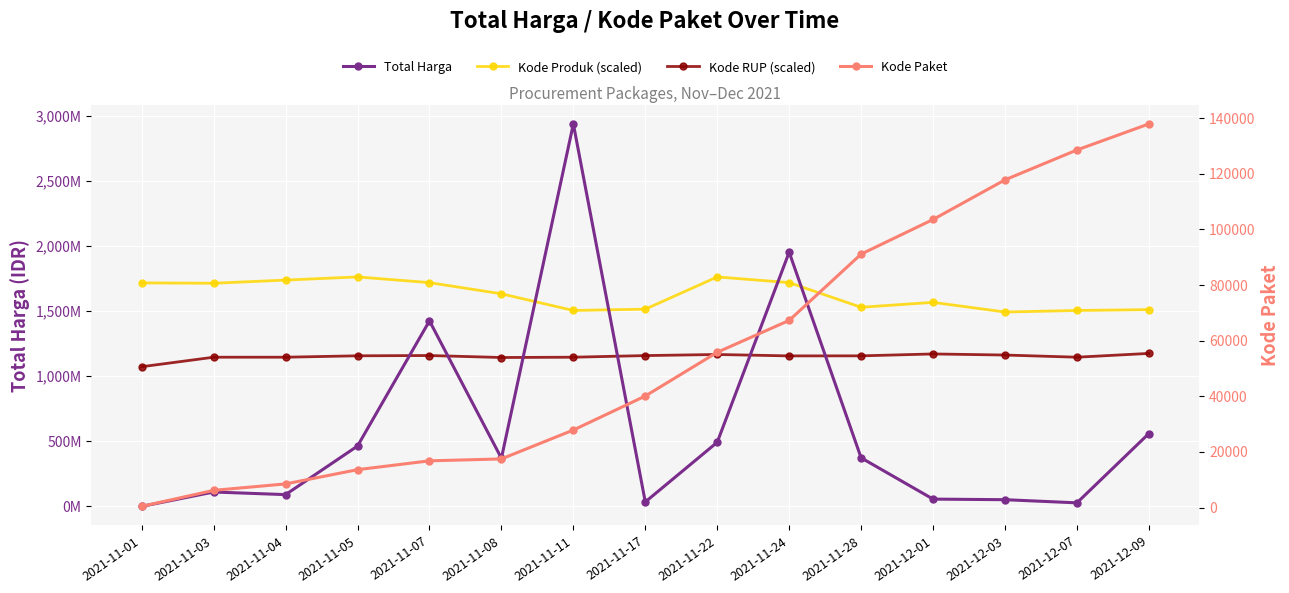

What is the total value across all series at 2021-11-24?

4829876479.0